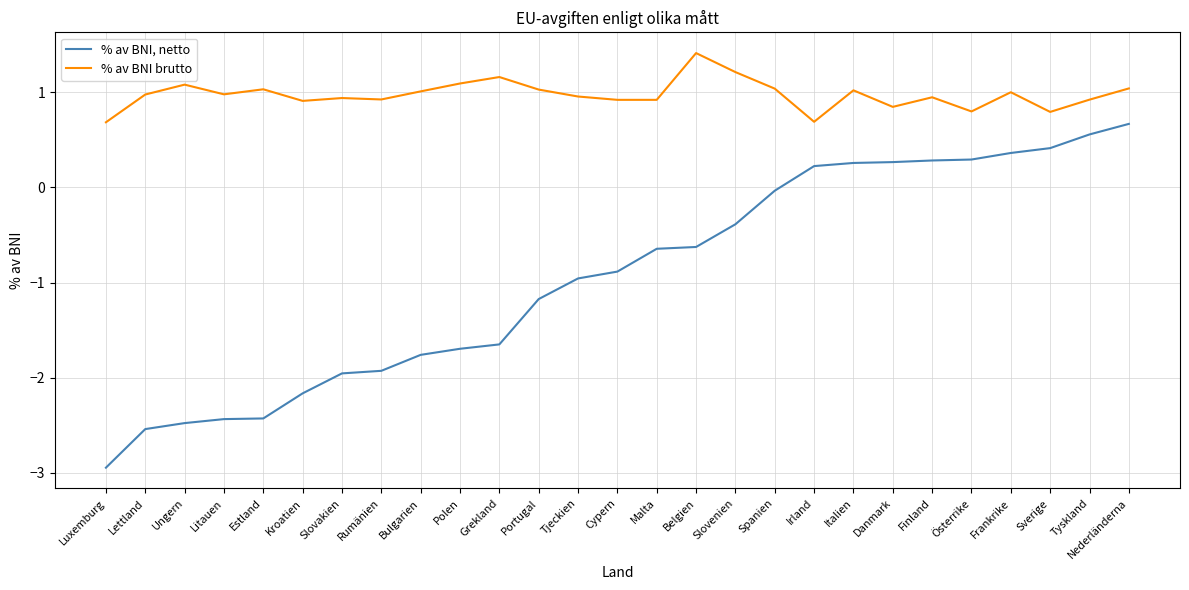

How many values in % av BNI, netto are above zero?

9